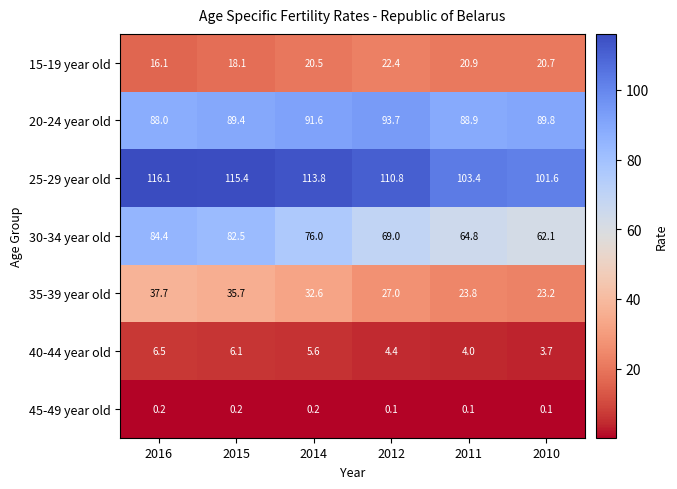

What is the difference between the second highest and second lowest values in the 30-34 year old series?

17.7